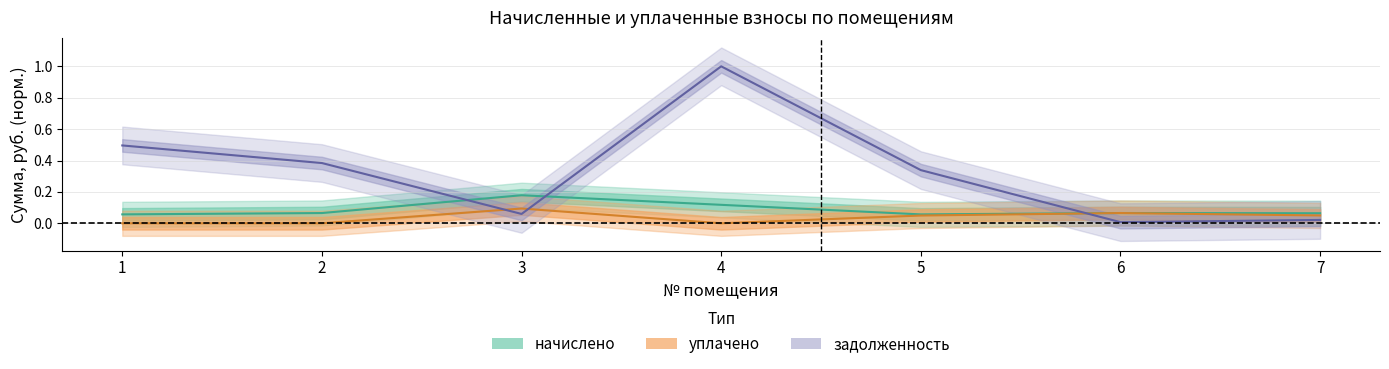

True or false: задолженность has more than 1 interior local peaks.

False